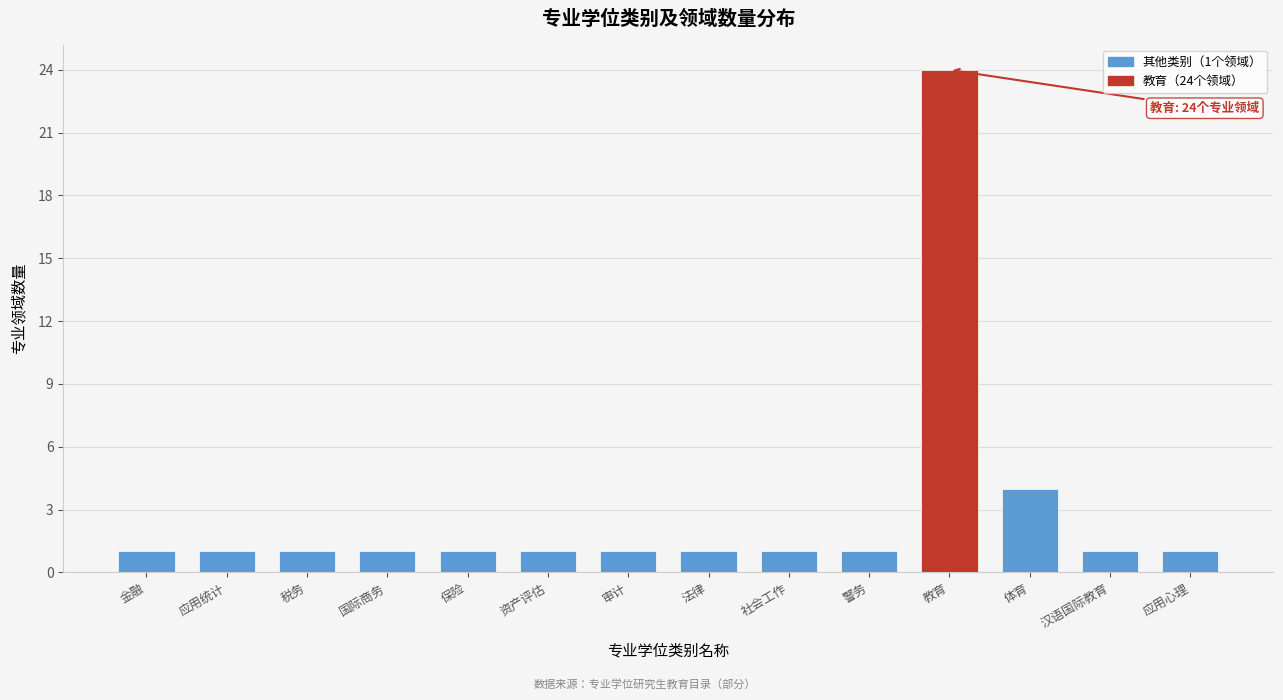

Reading left to right, list all the values displayed in this chart.

金融=1	应用统计=1	税务=1	国际商务=1	保险=1	资产评估=1	审计=1	法律=1	社会工作=1	警务=1	教育=24	体育=4	汉语国际教育=1	应用心理=1